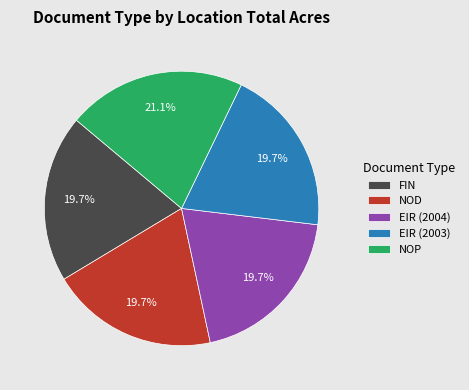

Count the number of slices in the pie.

5